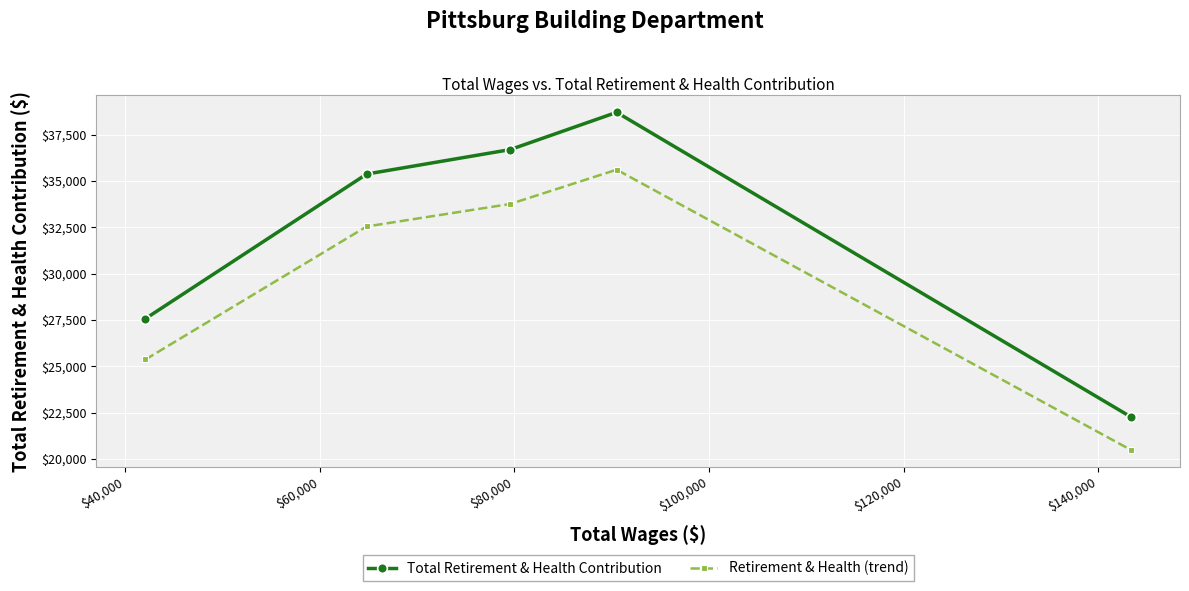

How many distinct data groups are displayed?

2